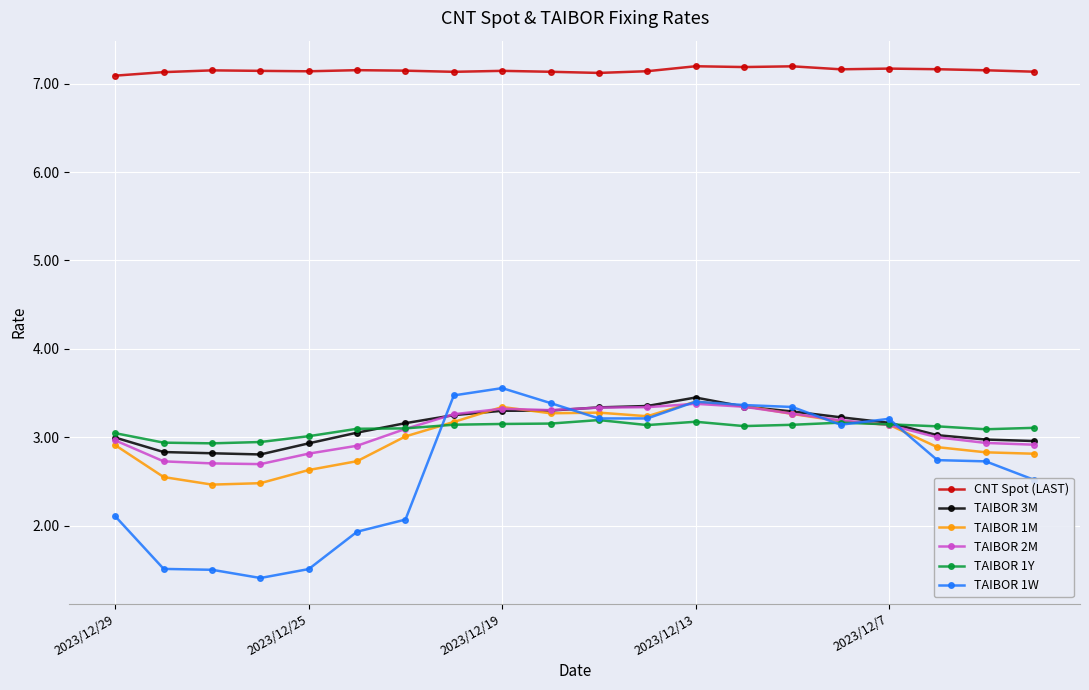

Which series has the largest total across all categories?

CNT Spot (LAST)